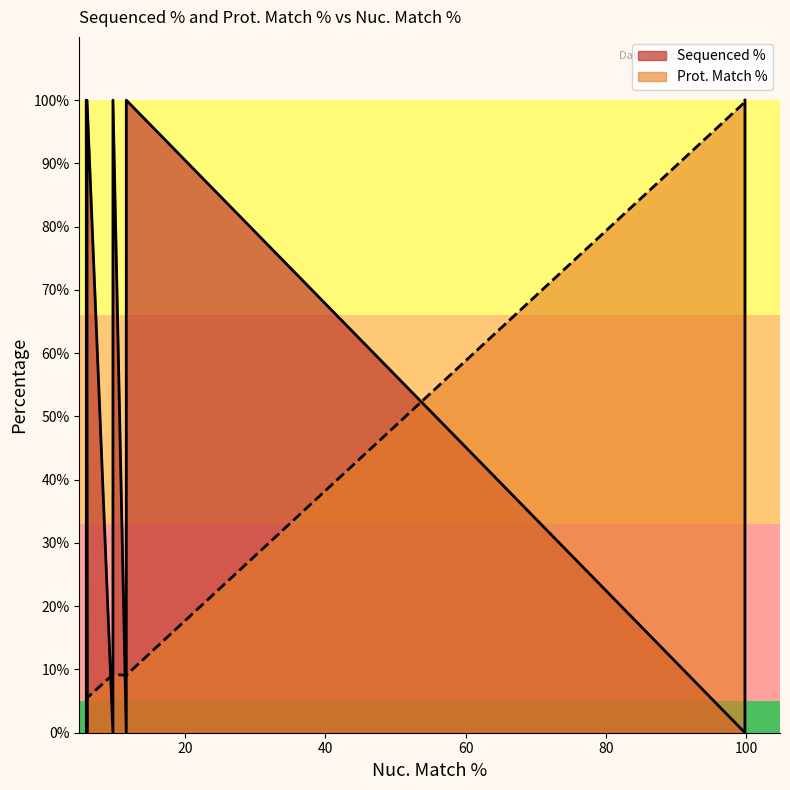

Where is Sequenced % nearest to the value 50?

9.7